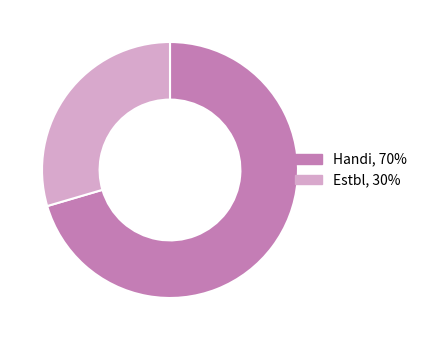

Approximately how many times larger is the value at Handi compared to Estbl?

2.4